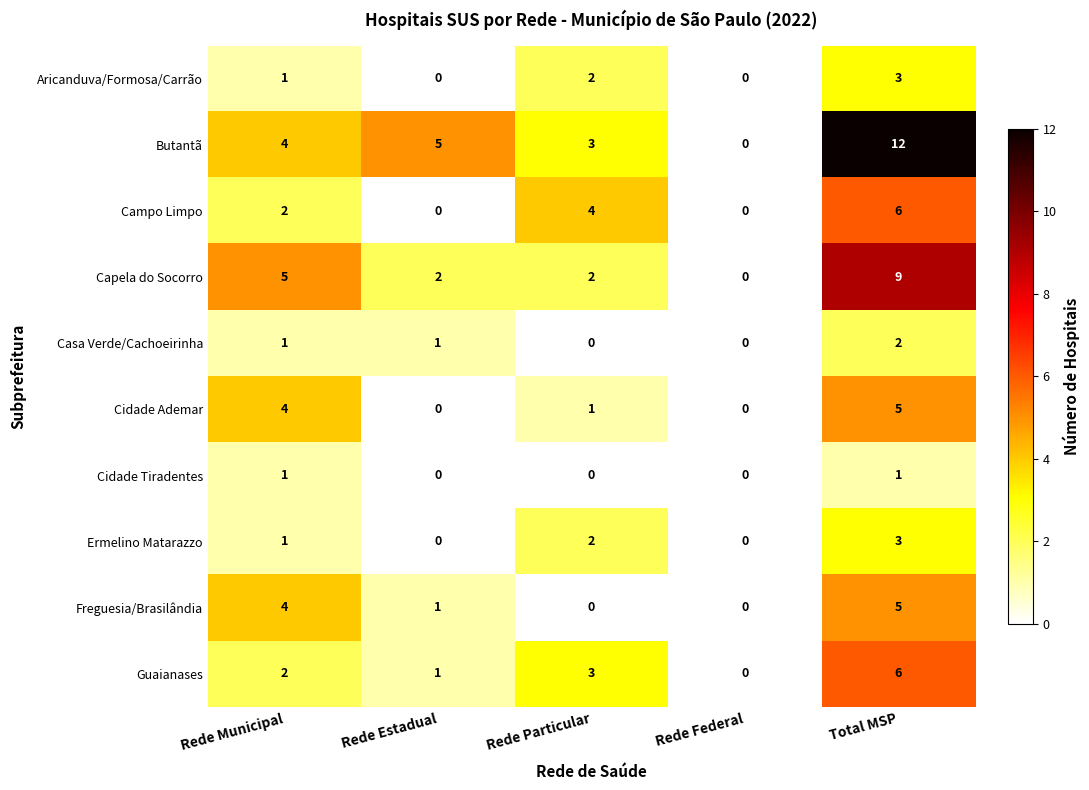

Count the Capela do Socorro values in the range 2 to 5.

3